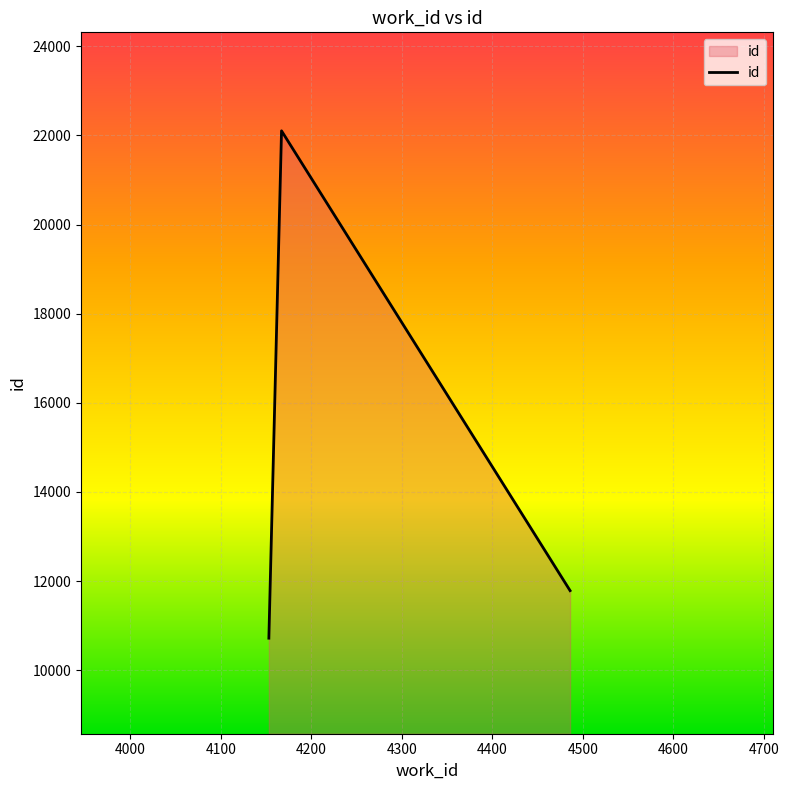

Count the number of categories in the chart.

3